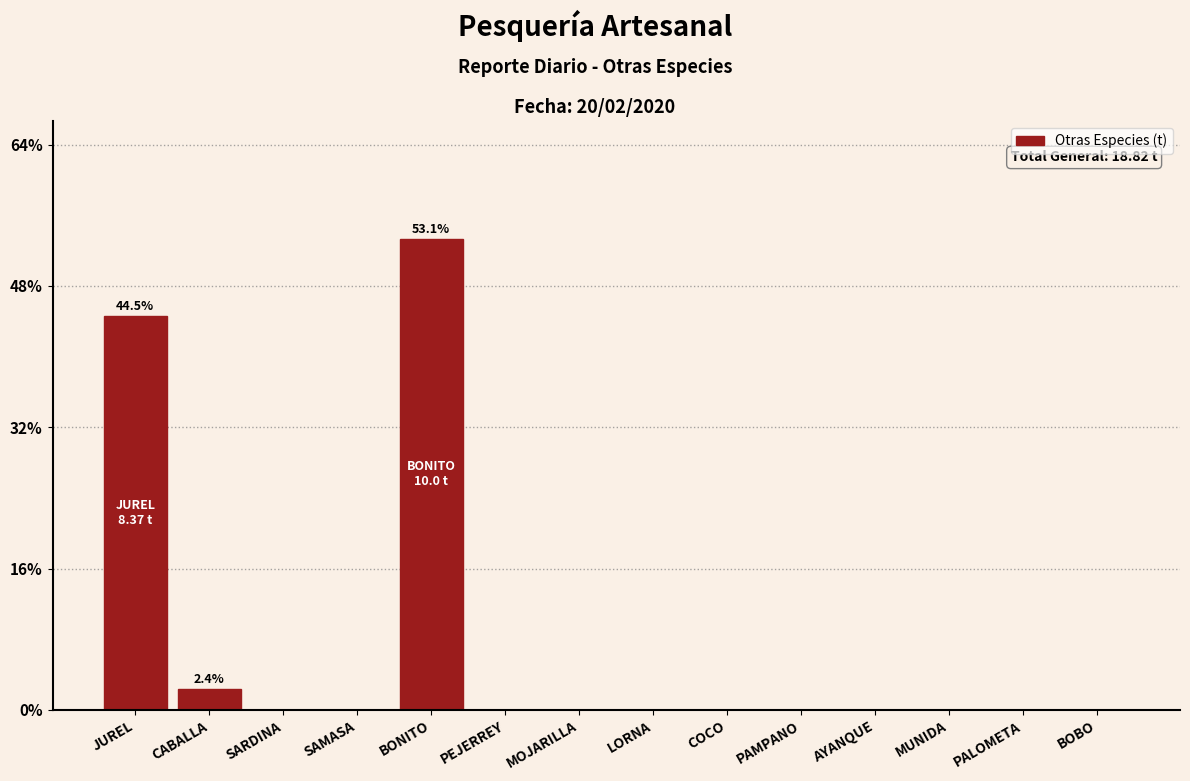

Reading left to right, extract all data points from this chart.

JUREL=44.5	CABALLA=2.4	SARDINA=0.0	SAMASA=0.0	BONITO=53.1	PEJERREY=0.0	MOJARILLA=0.0	LORNA=0.0	COCO=0.0	PAMPANO=0.0	AYANQUE=0.0	MUNIDA=0.0	PALOMETA=0.0	BOBO=0.0